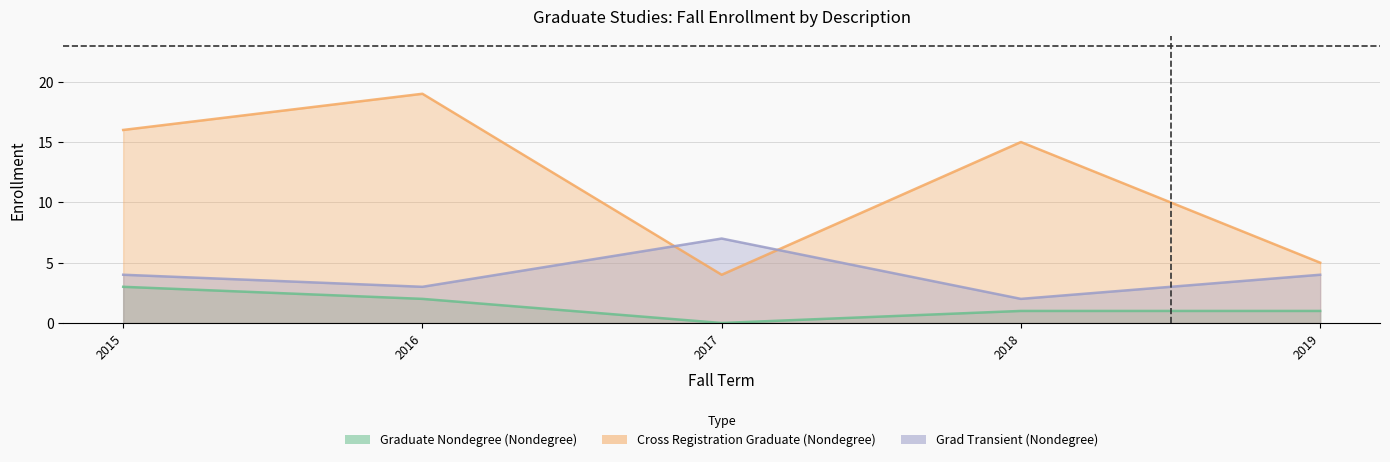

At which category is the sum across all series the highest?

2016